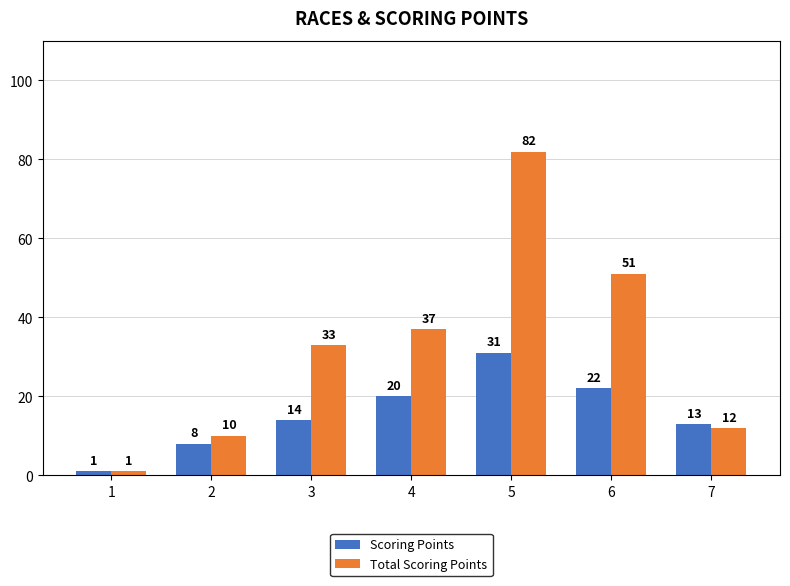

How many data points in Scoring Points are less than 14?

3